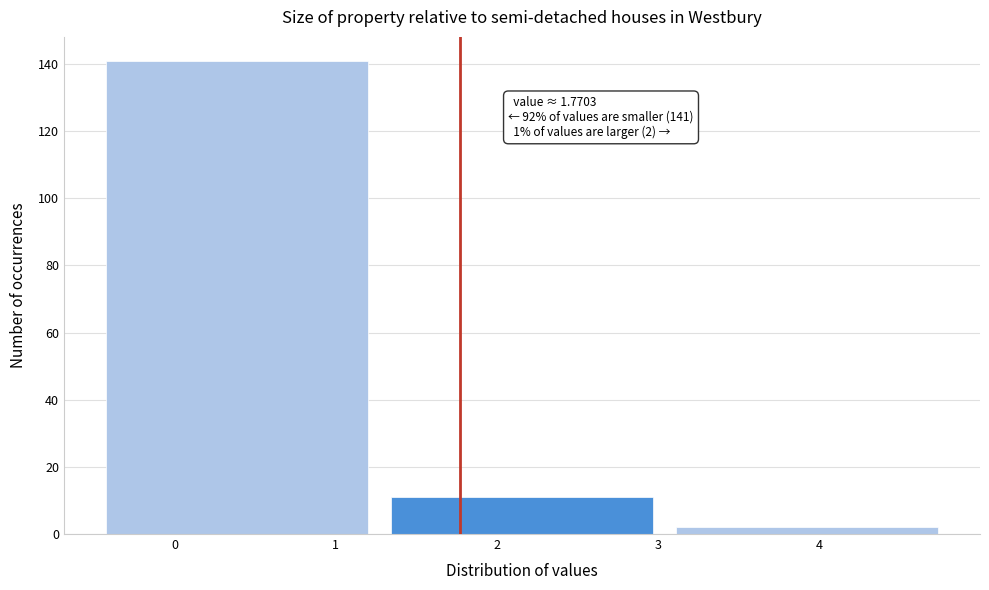

Over which range of the x-axis is the bar tallest?

-0.5 to 1.3